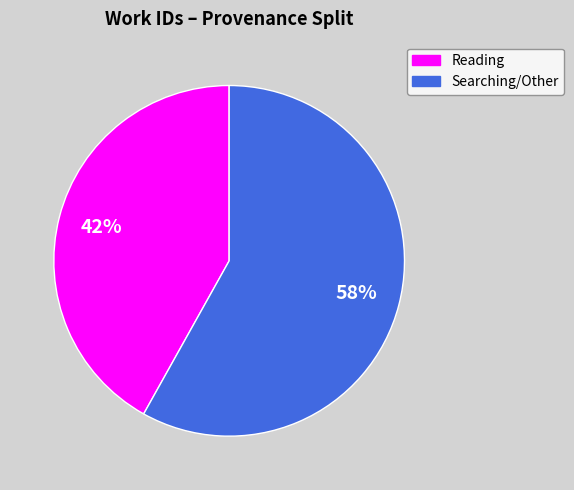

To the nearest percent, what is the average slice percentage?

50%